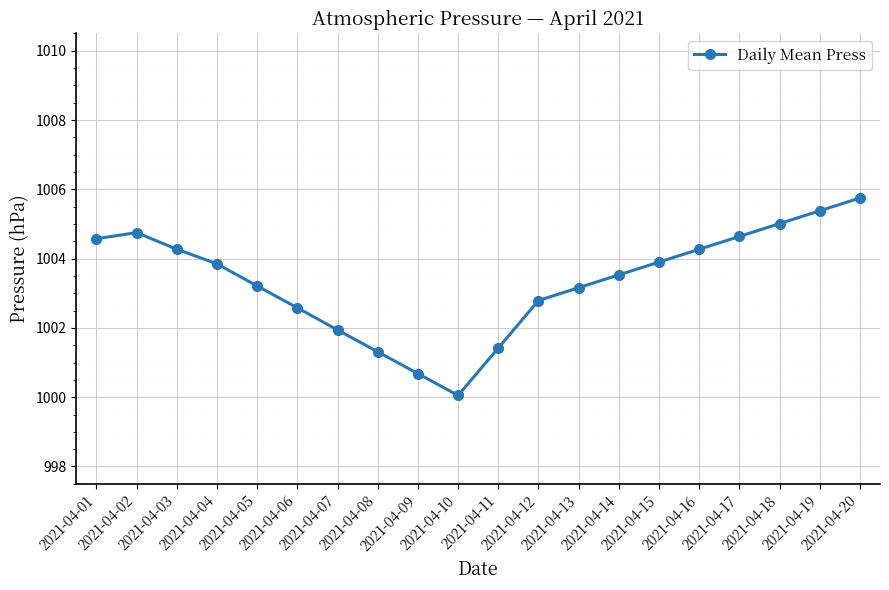

True or false: the data shows 1002.6 at 2021-04-06.

True